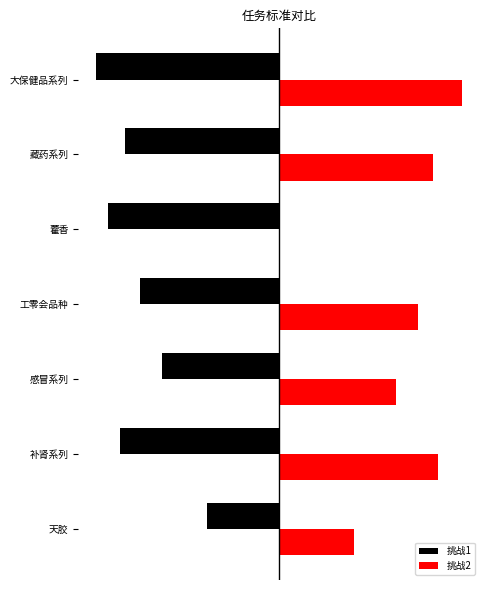

List the series in order of their overall mean, highest first.

挑战2, 挑战1